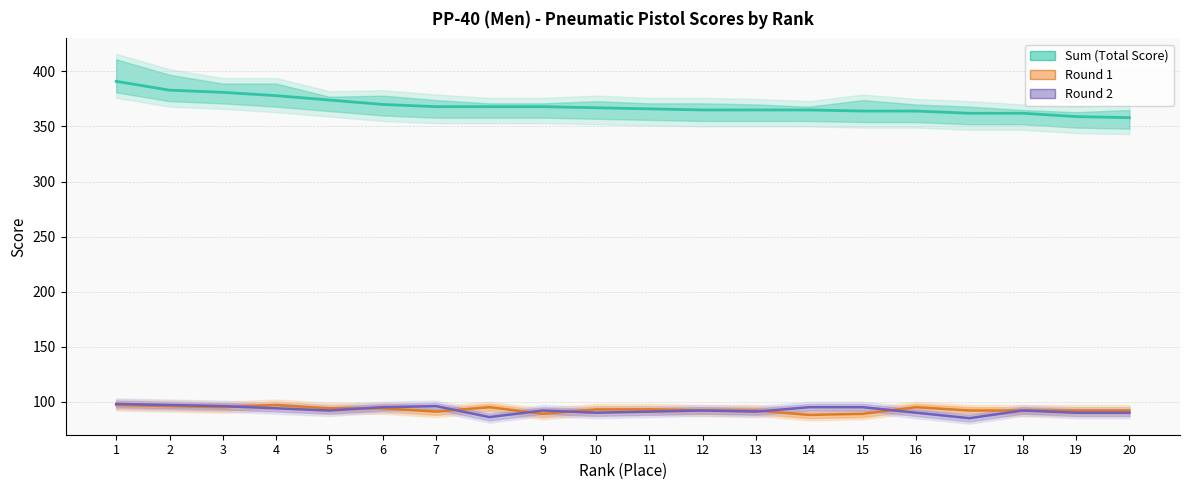

At which category does Round 1 reach its first local valley?

3